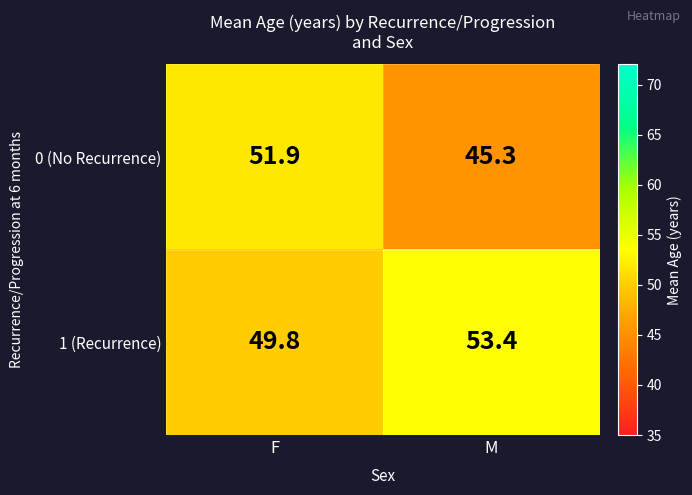

What is the minimum value shown in the chart?

45.3